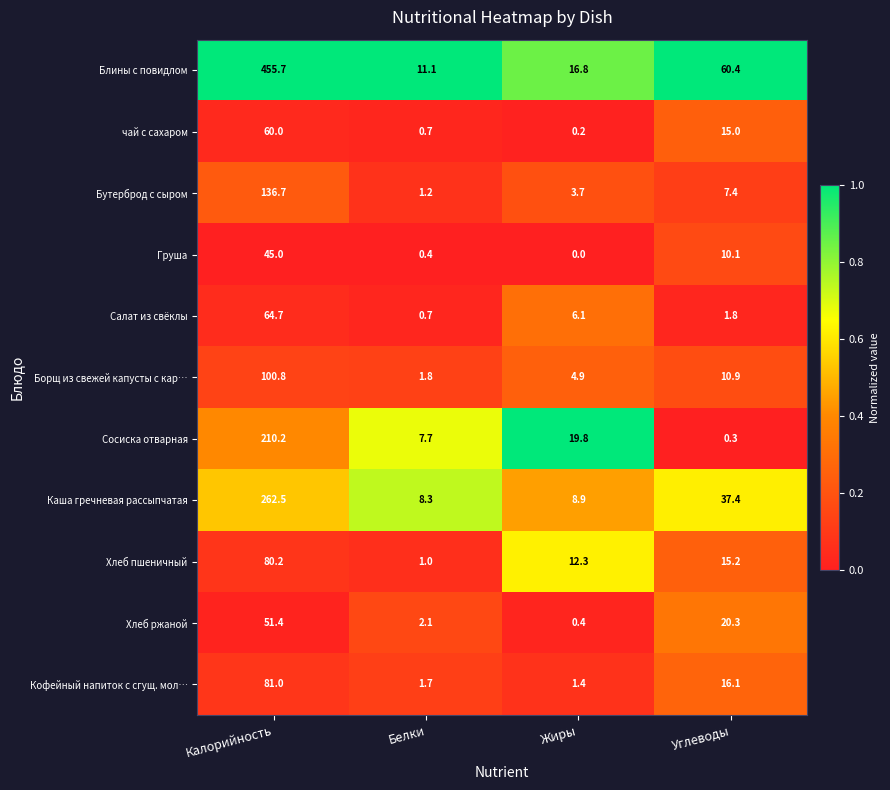

List the series in order of their peak value, lowest first.

Груша, Хлеб ржаной, чай с сахаром, Салат из свёклы, Хлеб пшеничный, Кофейный напиток с сгущ. мол…, Борщ из свежей капусты с кар…, Бутерброд с сыром, Сосиска отварная, Каша гречневая рассыпчатая, Блины с повидлом